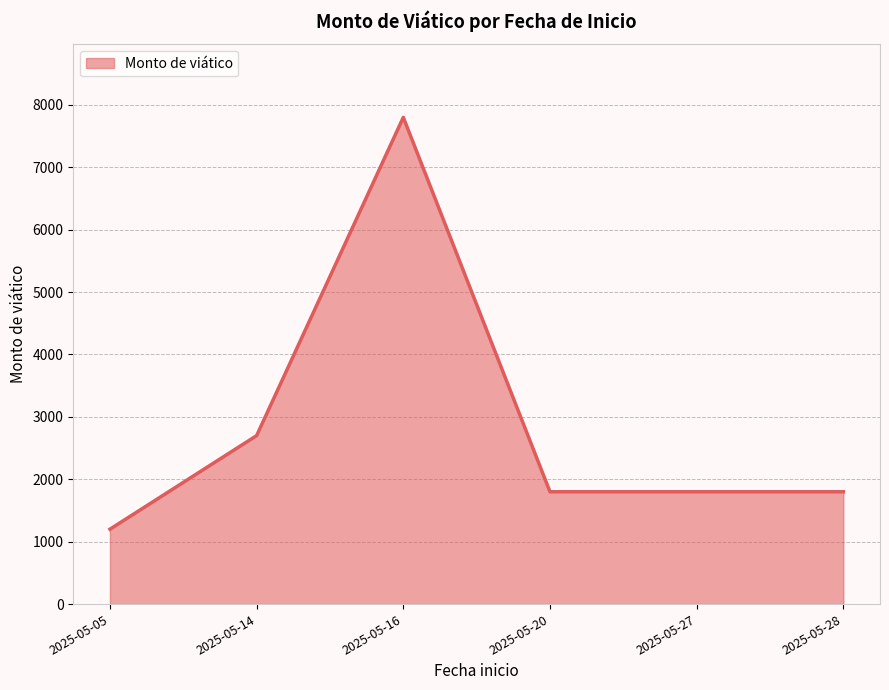

True or false: the data shows 1218 at 2025-05-27.

False